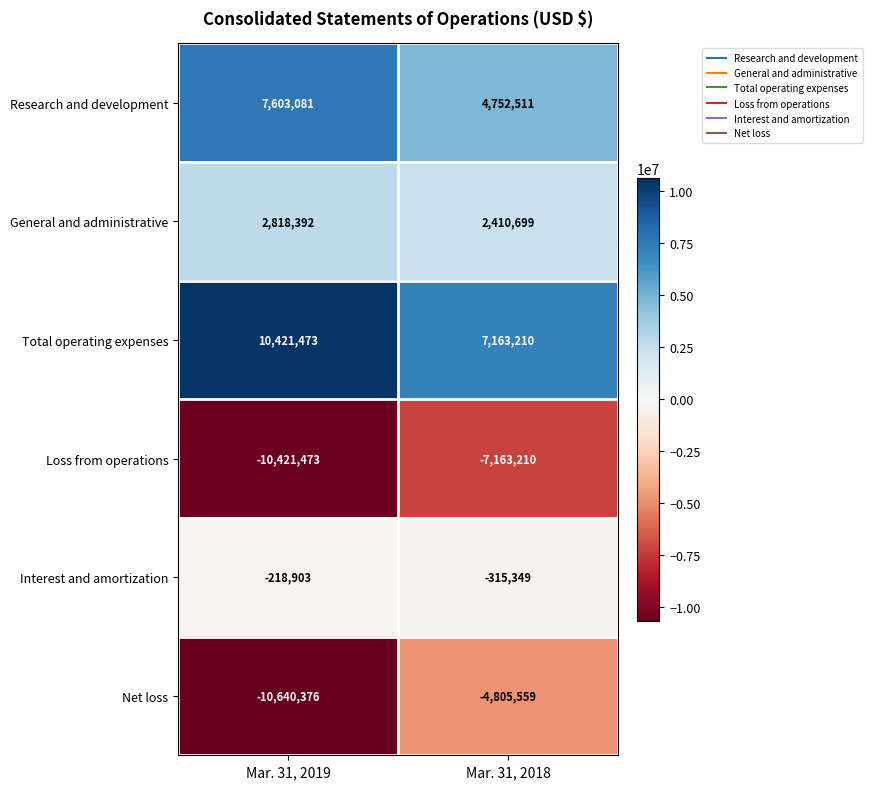

How many series are shown in this chart?

6